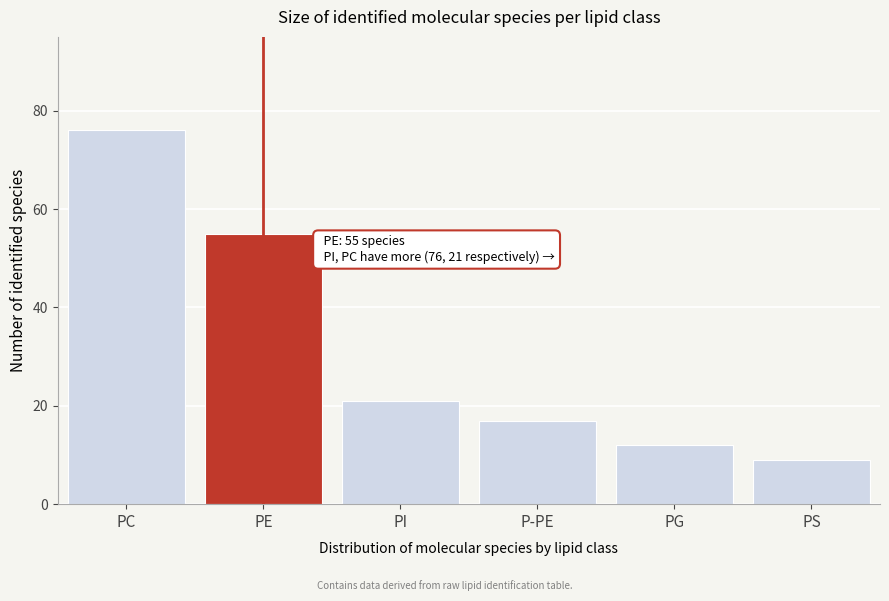

Reading left to right, extract all data points from this chart.

76	55	21	17	12	9